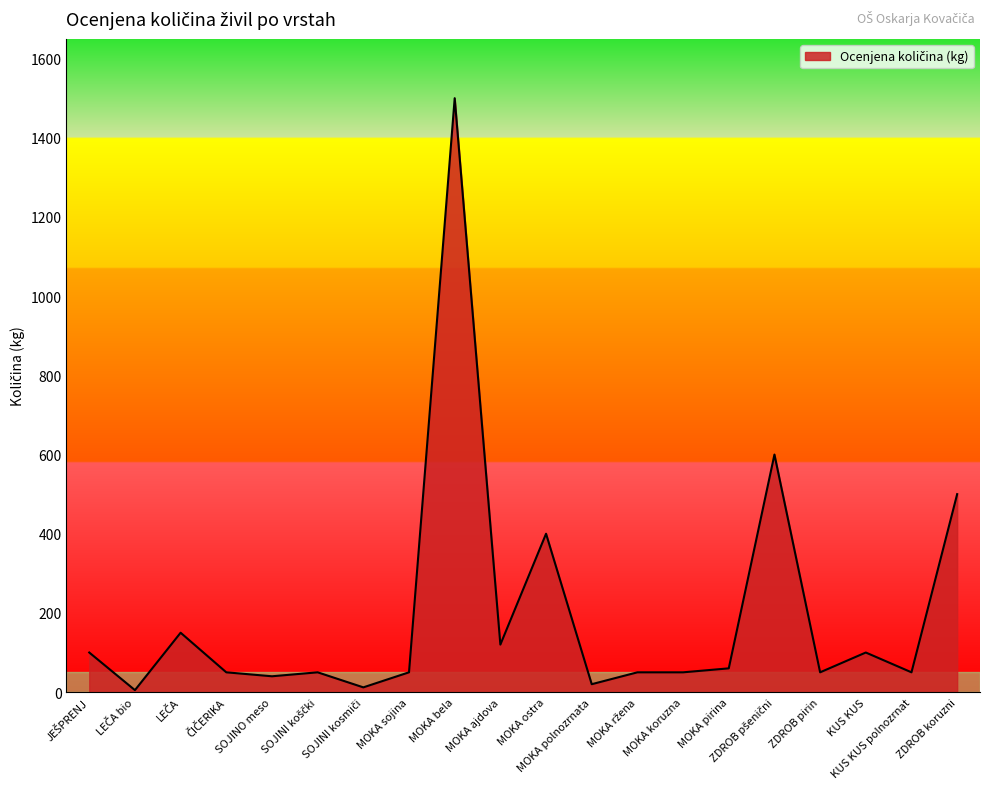

What is the difference between the maximum and minimum values?

1495